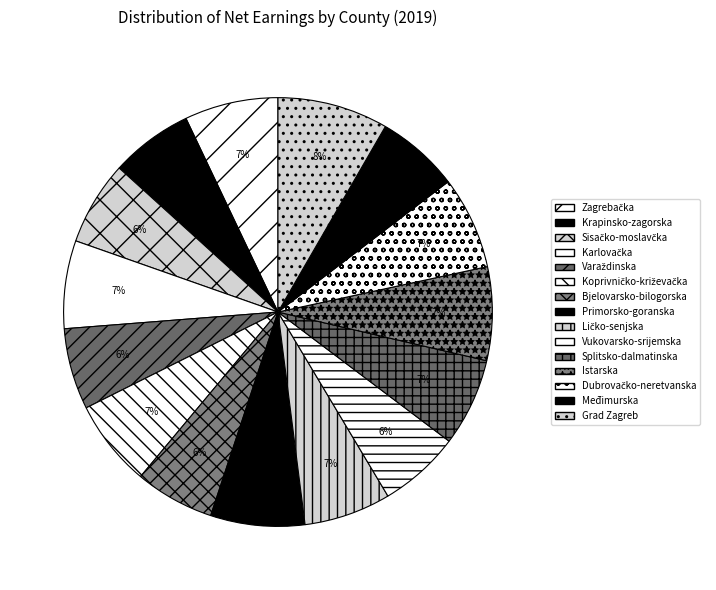

How many slices are in this pie chart?

15